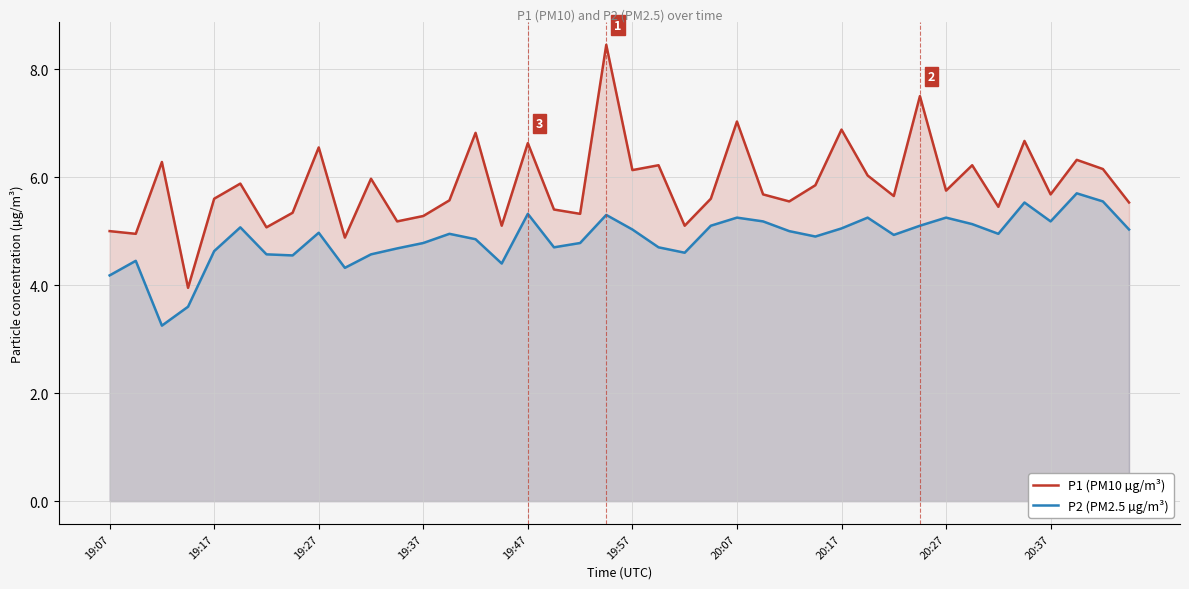

What is the minimum value shown in the chart?

3.2